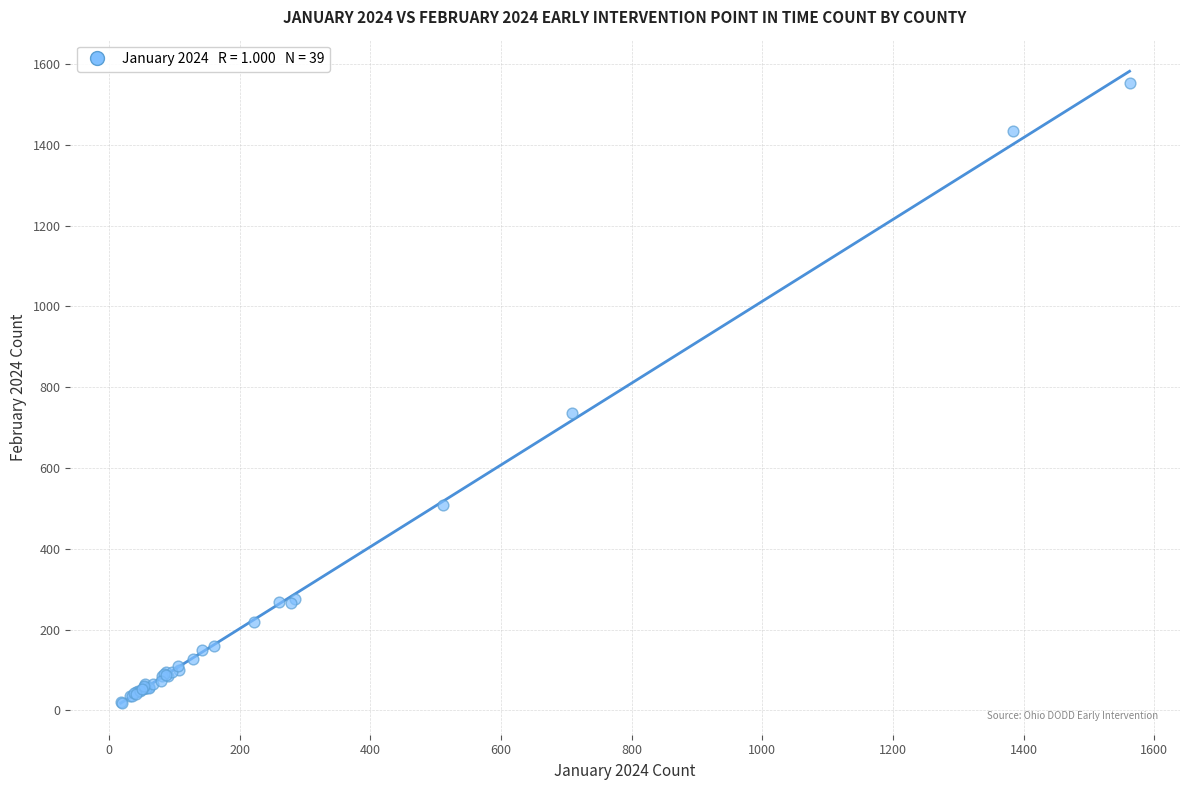

What Y value in the scatter plot is closest to 785?

737